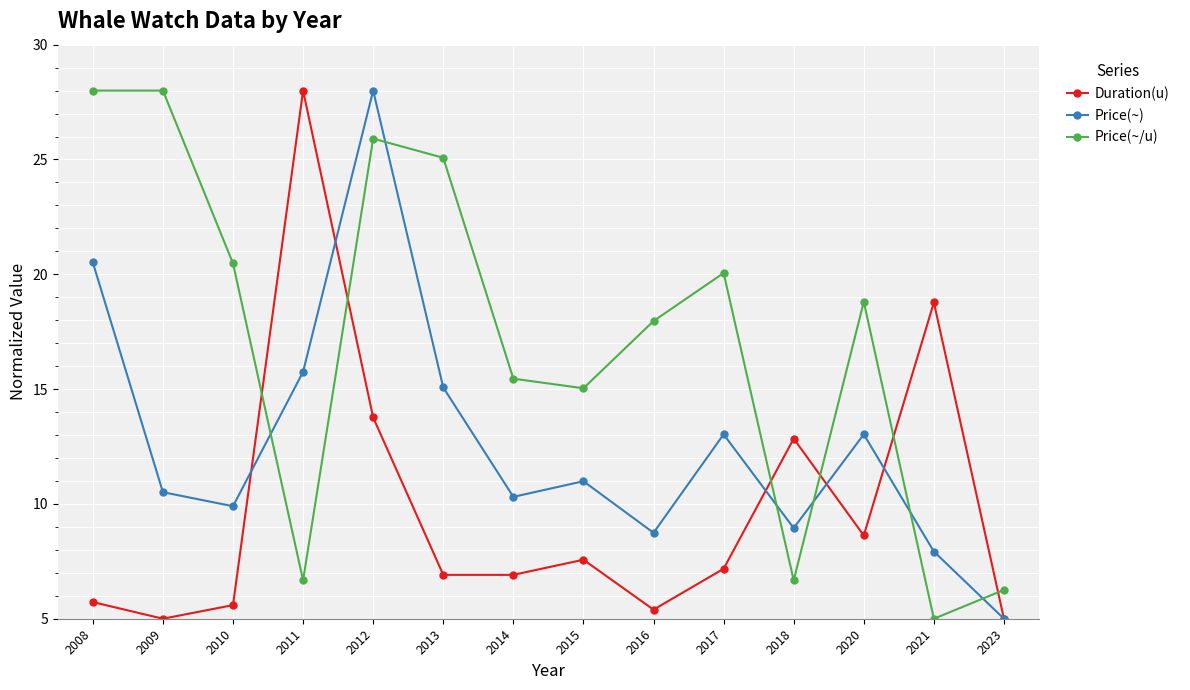

Where is the first local minimum for Price(~/u)?

2011